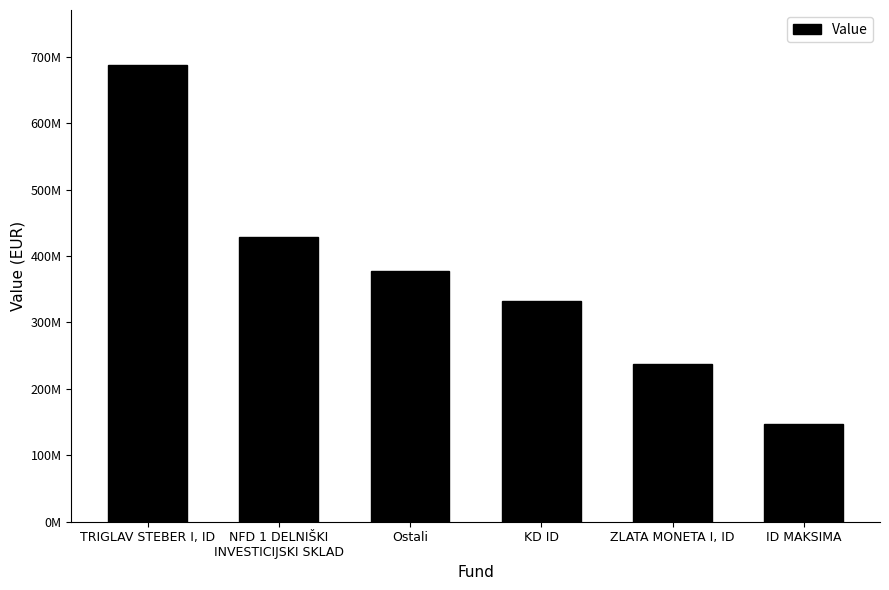

Does the chart contain any negative values?

No